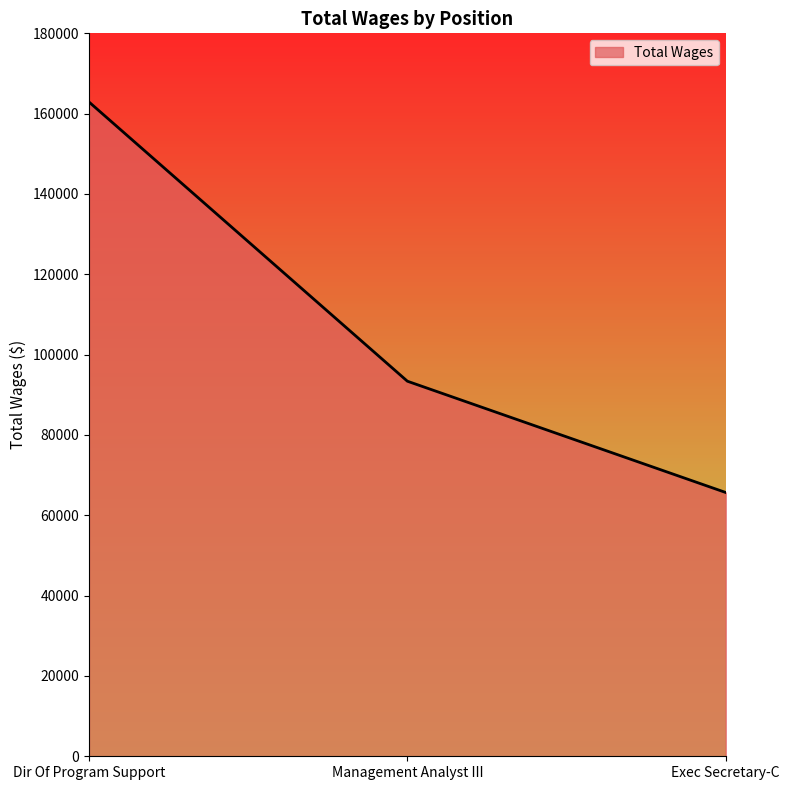

How many values are below 93386?

1